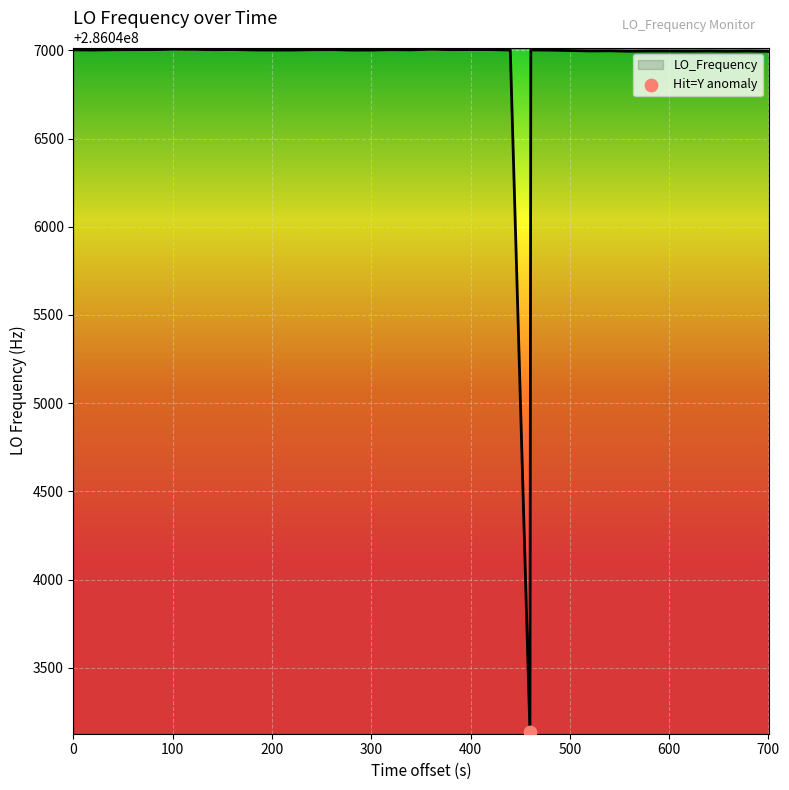

What is the difference between the maximum and minimum values?

3869.6